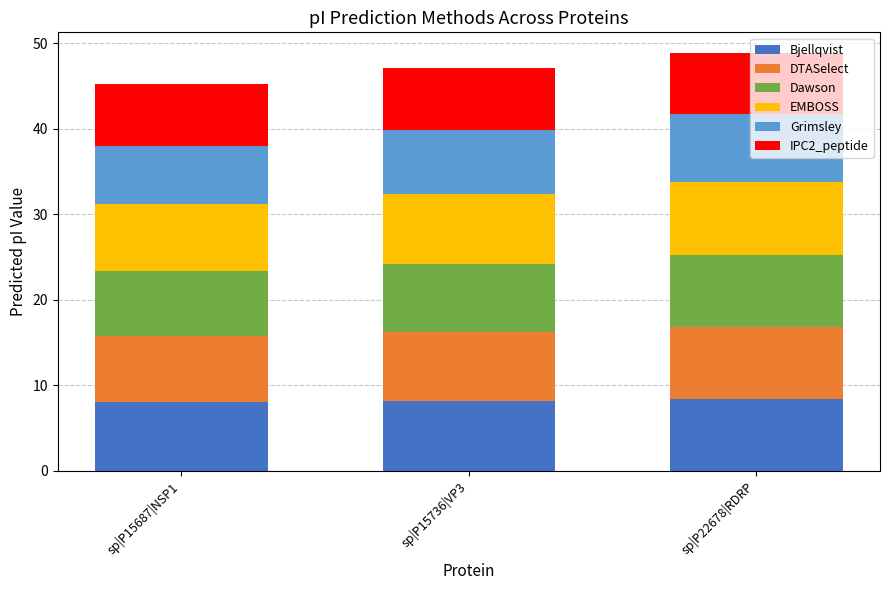

What is the sum of all Bjellqvist values?

24.5